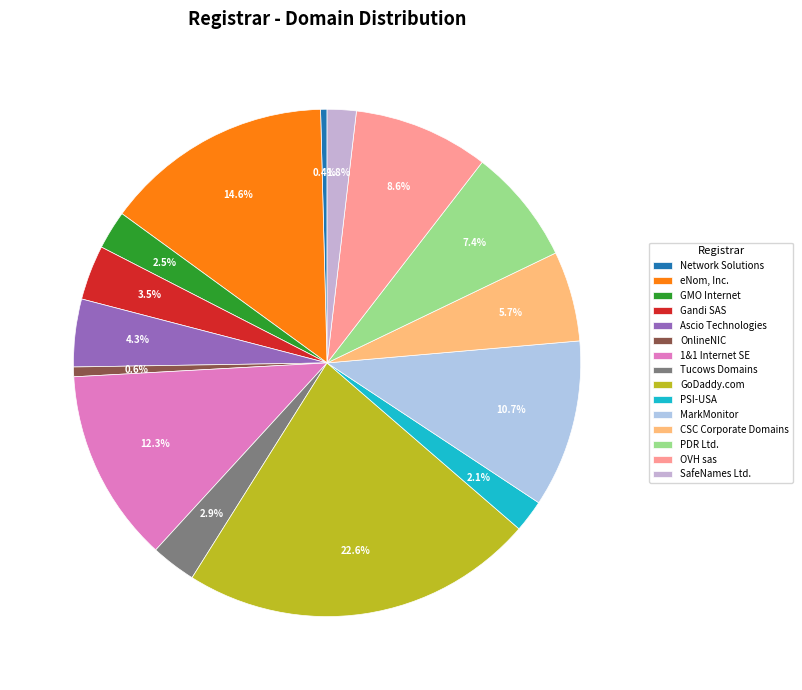

Does any single category account for the majority?

No